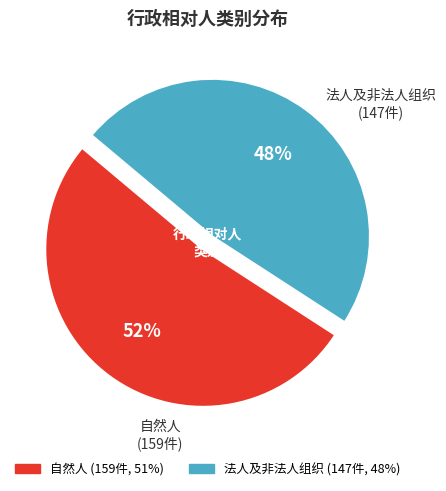

Approximately how many times larger is the value at 自然人 compared to 法人及非法人组织?

1.1